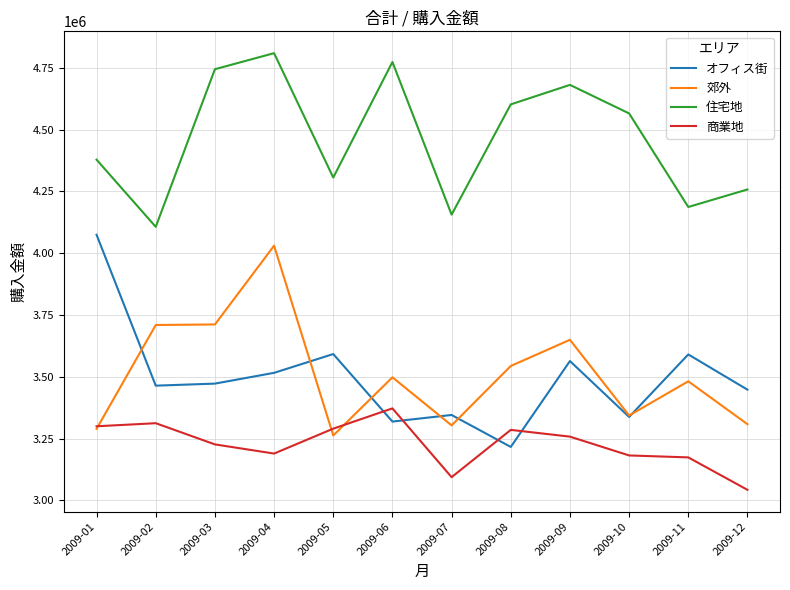

Where does the 郊外 series first go above 3498000?

2009-02